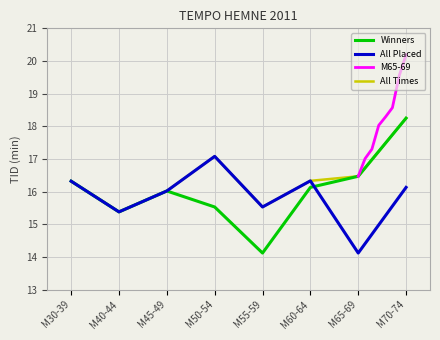

True or false: All Placed has more than 0 points higher than both neighbors.

True